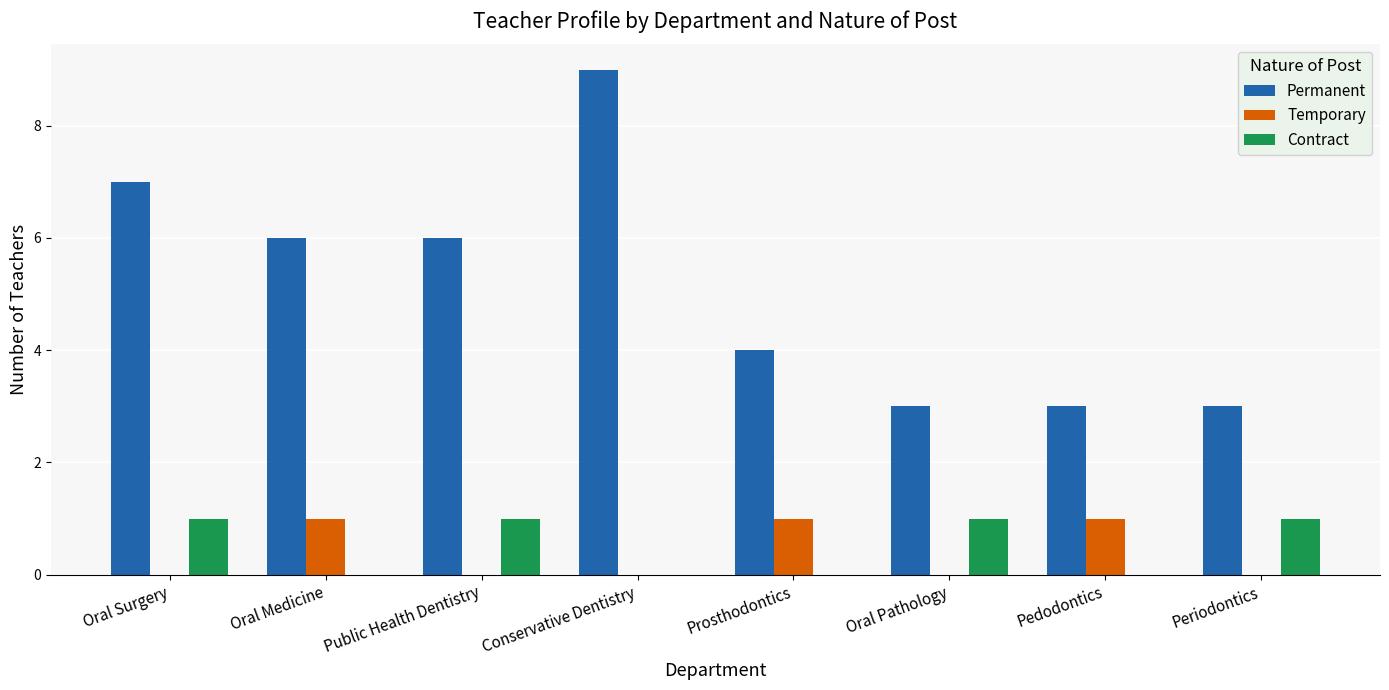

How many categories are shown in the chart?

8